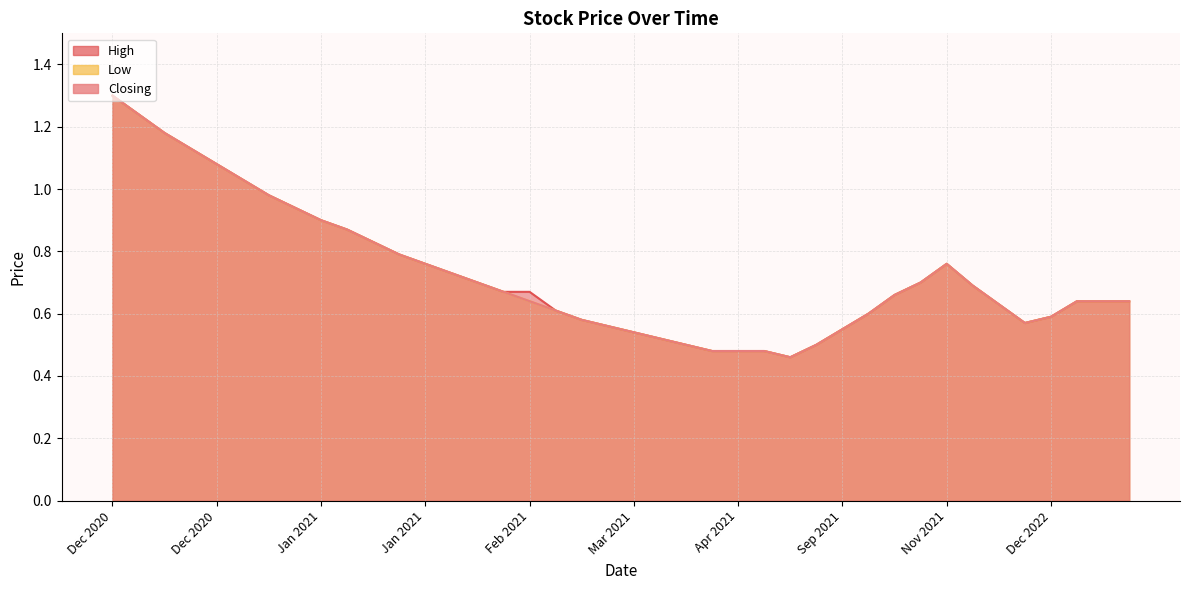

At which category is the sum across all series the highest?

14/12/2020